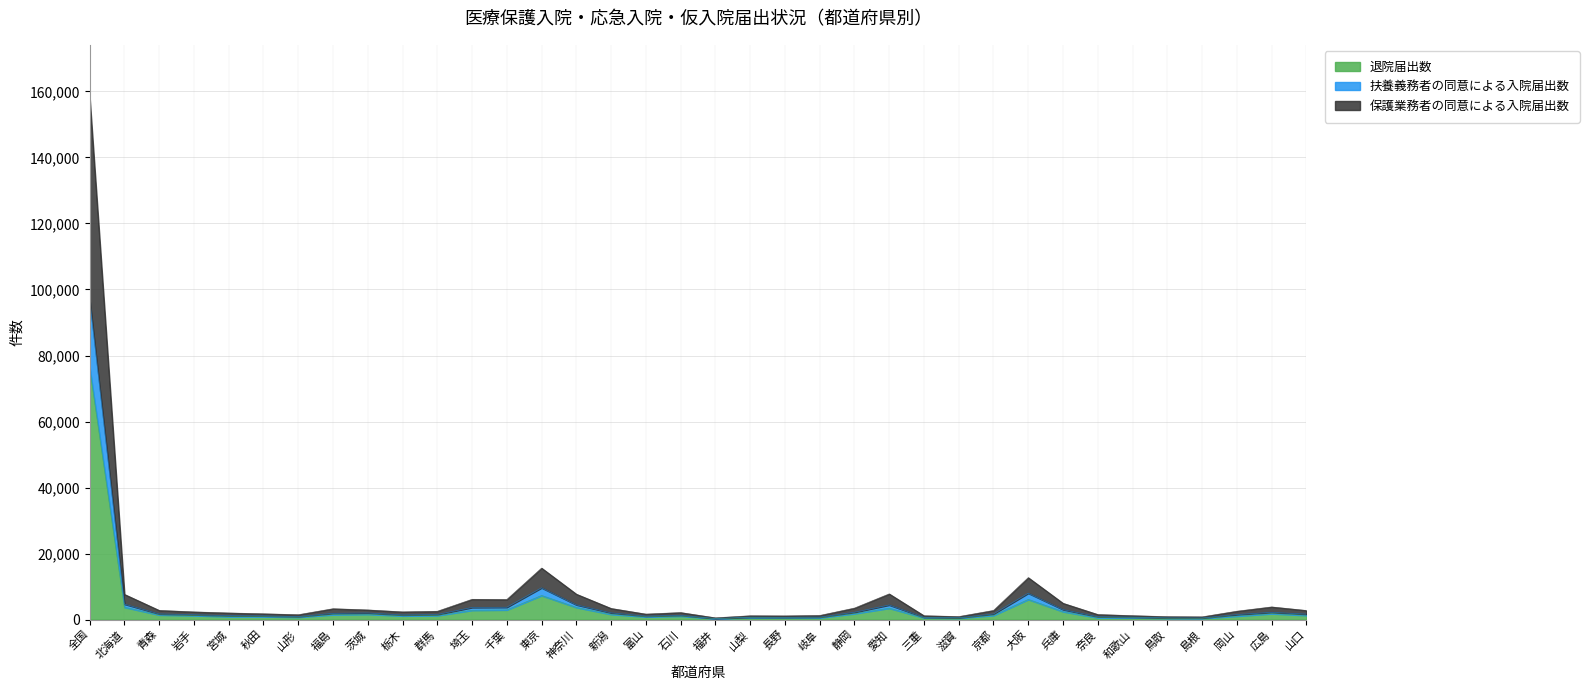

At which category is the sum across all series the highest?

全国